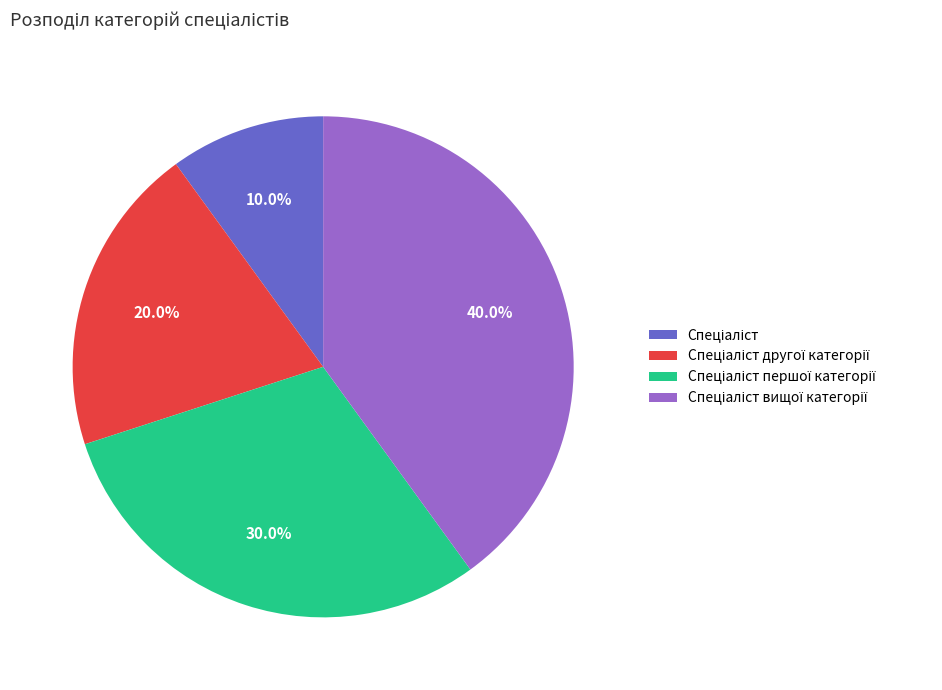

Is there a majority slice in this chart?

No